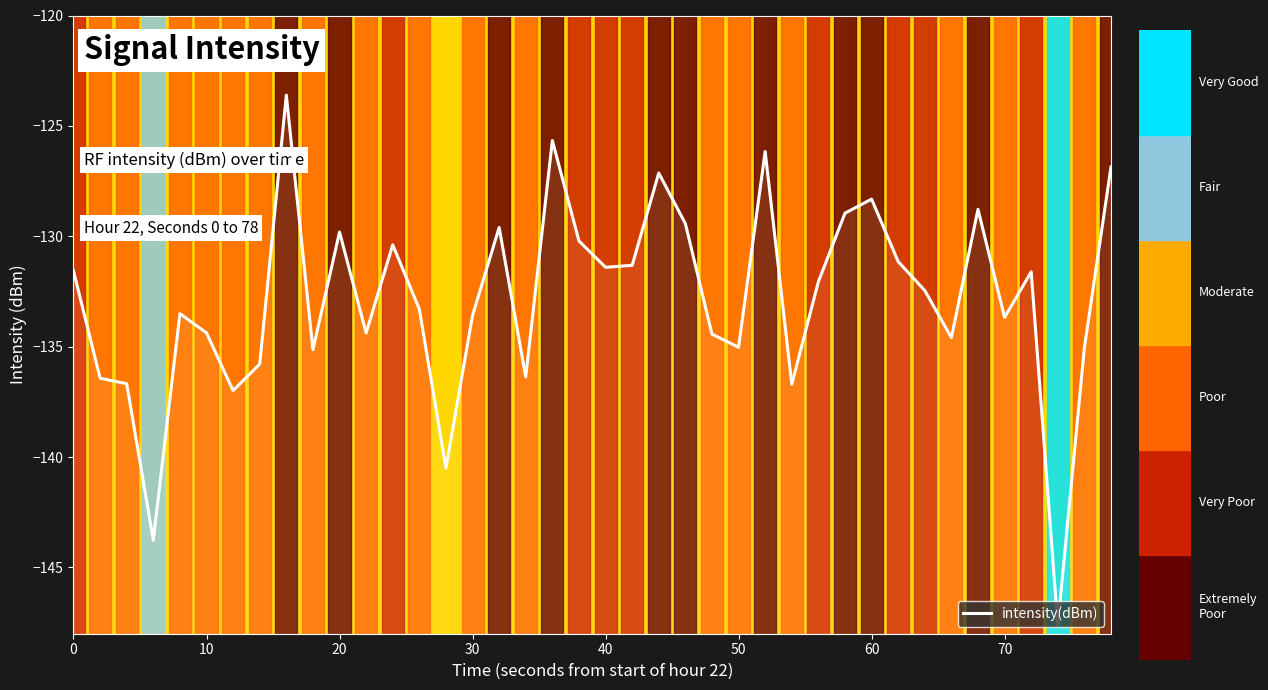

What is the change in value from 20 to 30?

-7.1